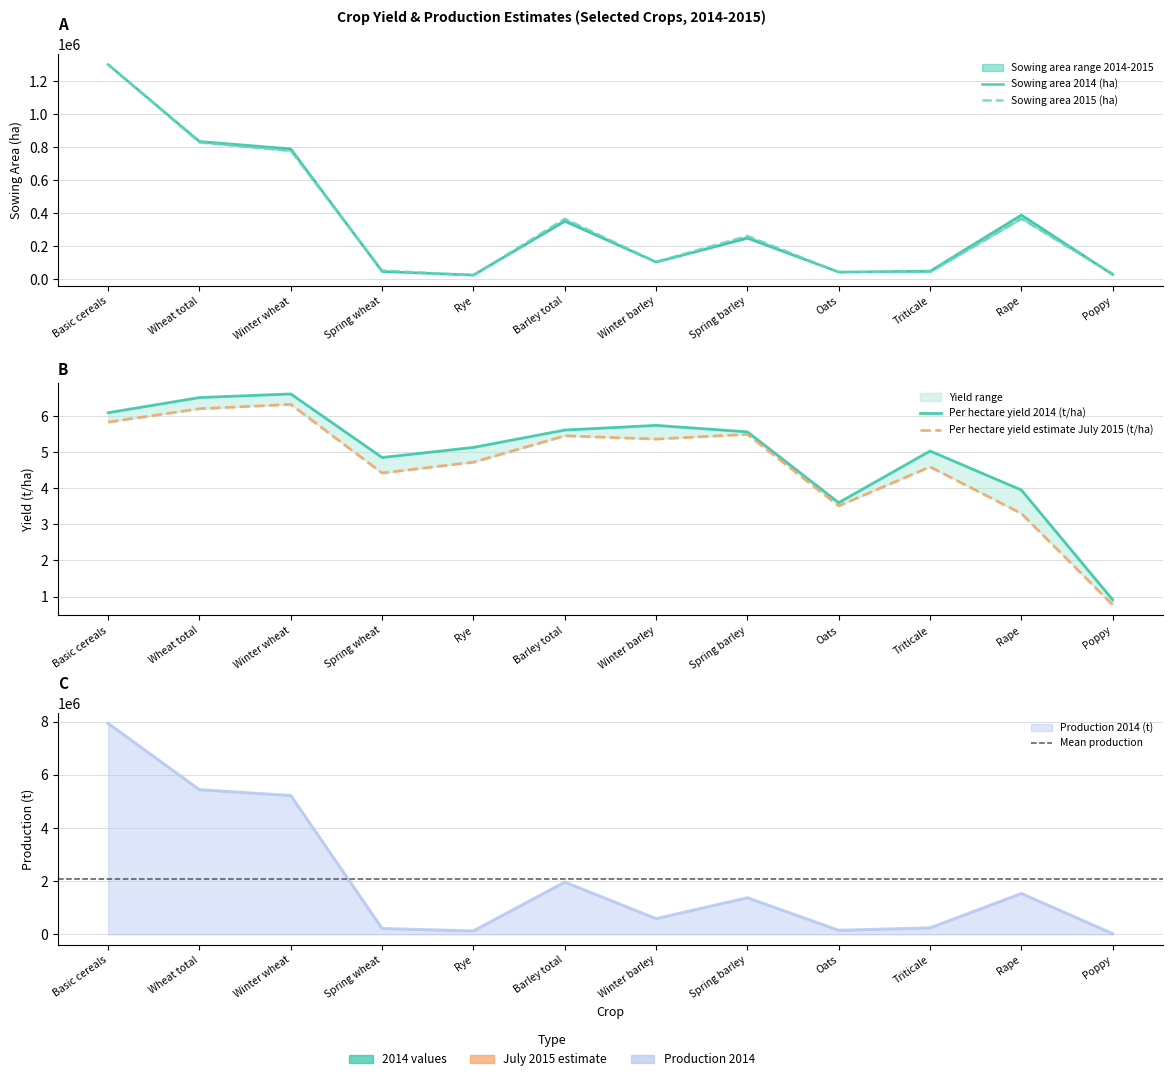

Which category has the highest value in the Per hectare yield estimate July 2015 (t/ha) series?

Winter wheat